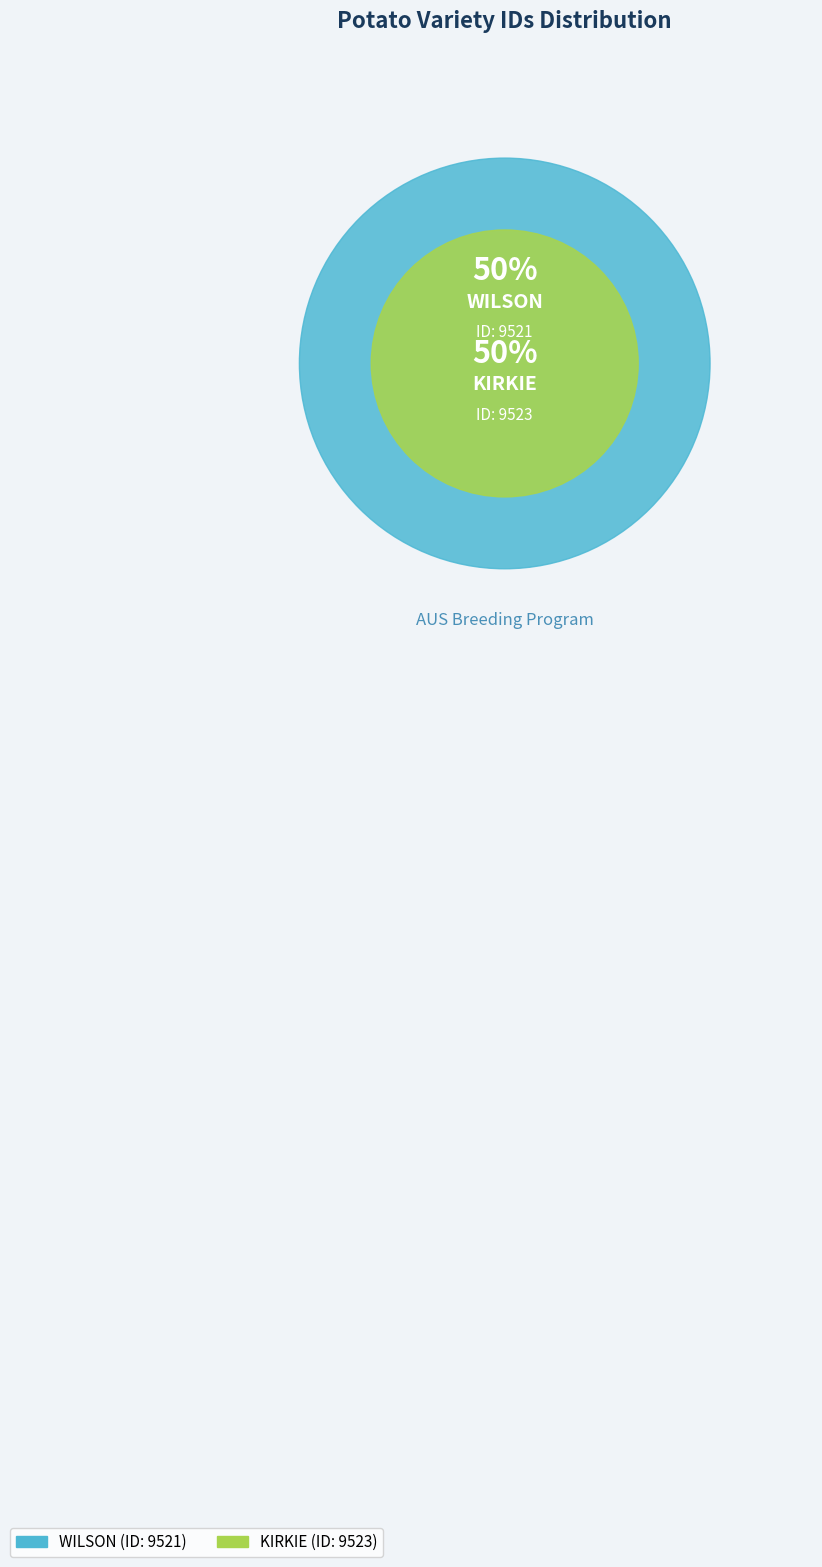

What percentage is NOT represented by KIRKIE?

50.0%